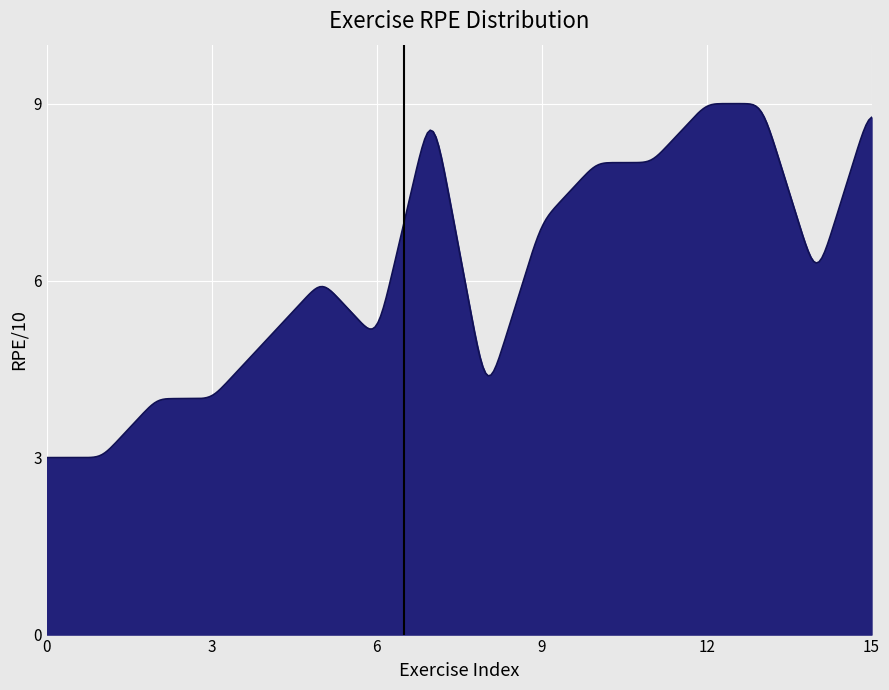

What is the maximum value shown in the chart?

9.0